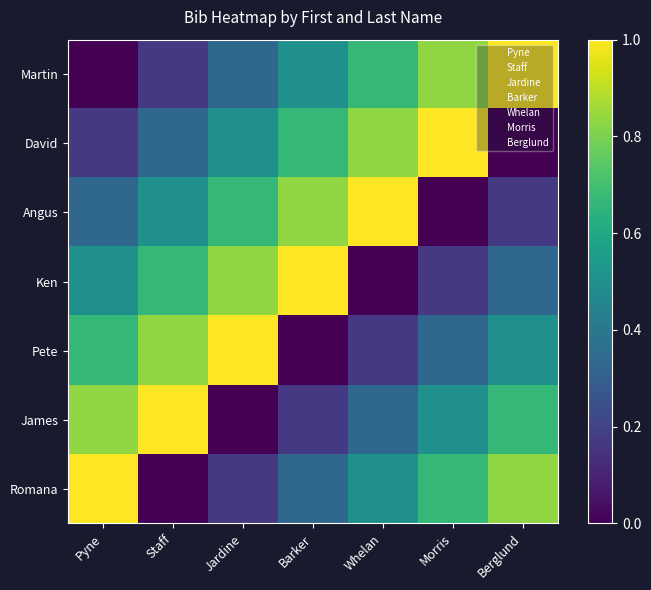

Which label corresponds to the smallest value in the chart?

Pyne